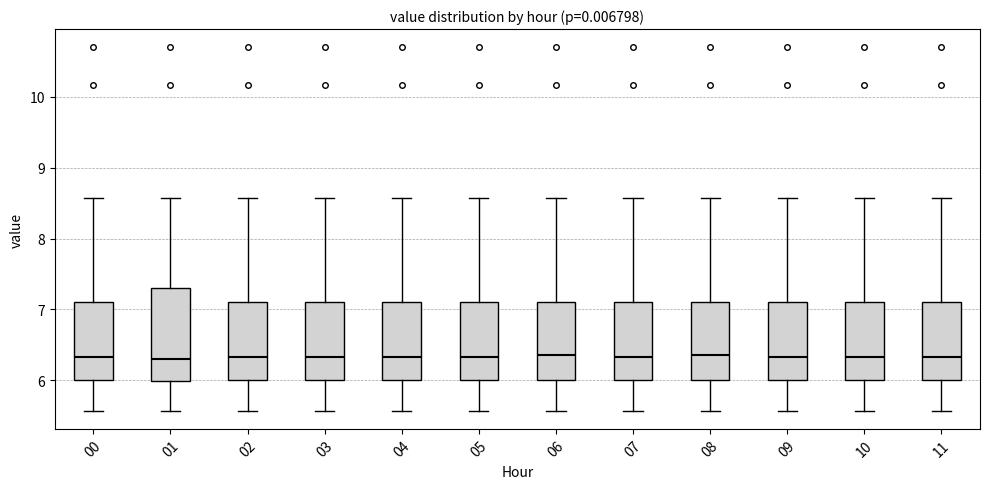

Reading left to right, transcribe this box plot: for each box, give where its median line is, the range the box spans, and where its two whiskers end, as read against the y-axis. The values are not printed on the chart, so give them approximately, as read against the axis.

00: median 6.3, box 6.0 to 7.1, whiskers 5.6 to 8.6
01: median 6.3, box 6.0 to 7.3, whiskers 5.6 to 8.6
02: median 6.3, box 6.0 to 7.1, whiskers 5.6 to 8.6
03: median 6.3, box 6.0 to 7.1, whiskers 5.6 to 8.6
04: median 6.3, box 6.0 to 7.1, whiskers 5.6 to 8.6
05: median 6.3, box 6.0 to 7.1, whiskers 5.6 to 8.6
06: median 6.4, box 6.0 to 7.1, whiskers 5.6 to 8.6
07: median 6.3, box 6.0 to 7.1, whiskers 5.6 to 8.6
08: median 6.4, box 6.0 to 7.1, whiskers 5.6 to 8.6
09: median 6.3, box 6.0 to 7.1, whiskers 5.6 to 8.6
10: median 6.3, box 6.0 to 7.1, whiskers 5.6 to 8.6
11: median 6.3, box 6.0 to 7.1, whiskers 5.6 to 8.6